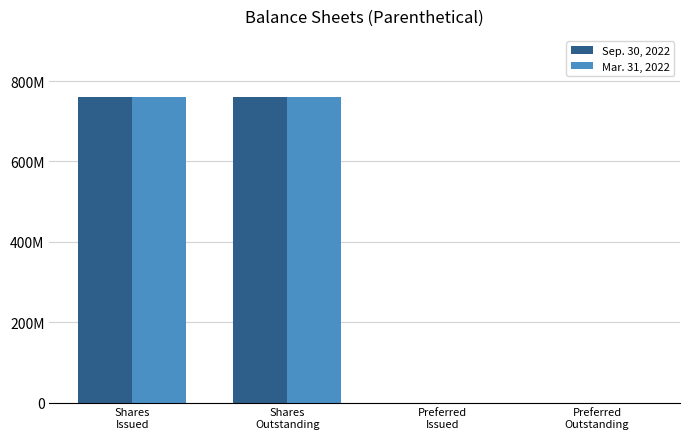

True or false: Mar. 31, 2022 has a value of 351190599 at Preferred
Outstanding.

False